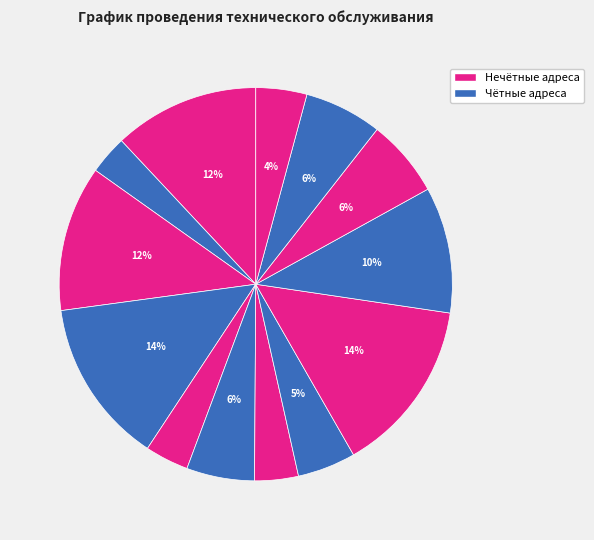

How many segments does this pie chart have?

13